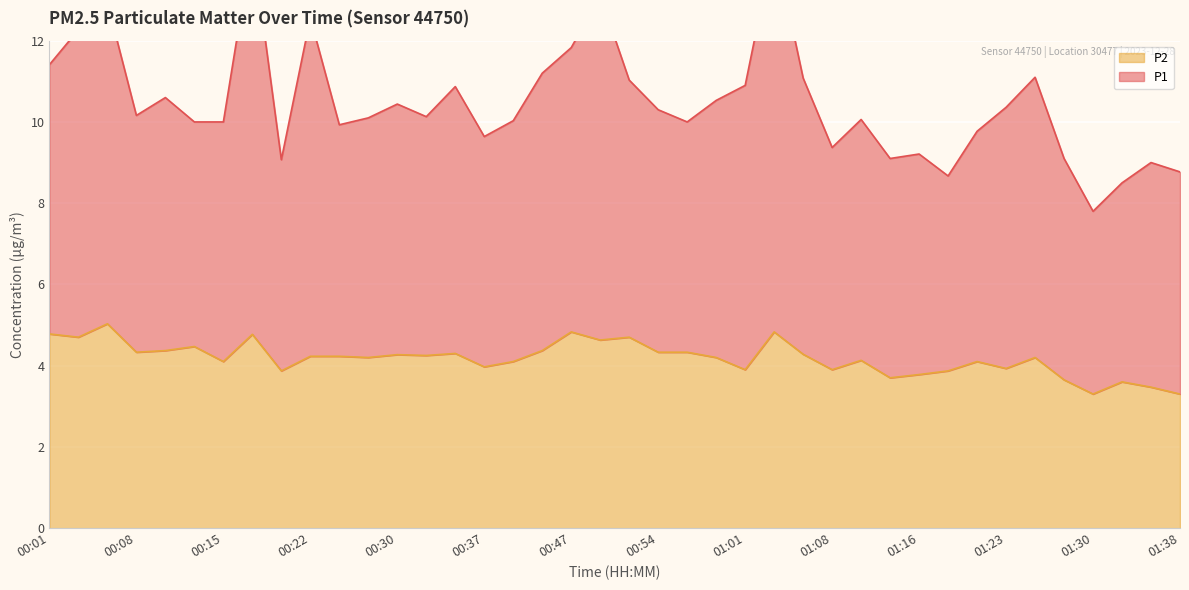

Reading left to right, what are all the values shown in this chart?

P1: 00:01=11.4	00:03=12.3	00:05=12.9	00:08=10.2	00:10=10.6	00:13=10.0	00:15=10.0	00:18=14.4	00:20=9.1	00:22=12.6	00:25=9.9	00:27=10.1	00:30=10.4	00:32=10.1	00:35=10.9	00:37=9.6	00:39=10.0	00:42=11.2	00:47=11.8	00:49=13.1	00:52=11.0	00:54=10.3	00:56=10.0	00:59=10.5	01:01=10.9	01:04=14.4	01:06=11.1	01:08=9.4	01:11=10.1	01:13=9.1	01:16=9.2	01:18=8.7	01:21=9.8	01:23=10.4	01:25=11.1	01:28=9.1	01:30=7.8	01:33=8.5	01:35=9.0	01:38=8.8
P2: 00:01=4.8	00:03=4.7	00:05=5.0	00:08=4.3	00:10=4.4	00:13=4.5	00:15=4.1	00:18=4.8	00:20=3.9	00:22=4.2	00:25=4.2	00:27=4.2	00:30=4.3	00:32=4.2	00:35=4.3	00:37=4.0	00:39=4.1	00:42=4.4	00:47=4.8	00:49=4.6	00:52=4.7	00:54=4.3	00:56=4.3	00:59=4.2	01:01=3.9	01:04=4.8	01:06=4.3	01:08=3.9	01:11=4.1	01:13=3.7	01:16=3.8	01:18=3.9	01:21=4.1	01:23=3.9	01:25=4.2	01:28=3.6	01:30=3.3	01:33=3.6	01:35=3.5	01:38=3.3